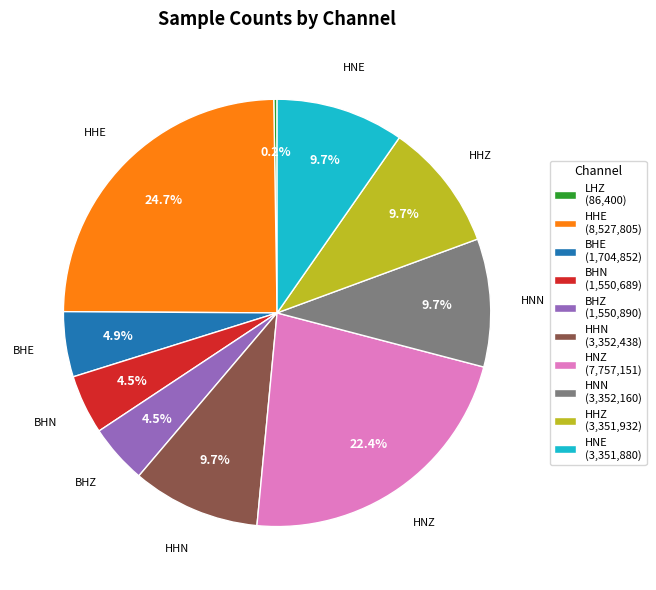

Does HHN represent more than half of the total?

No